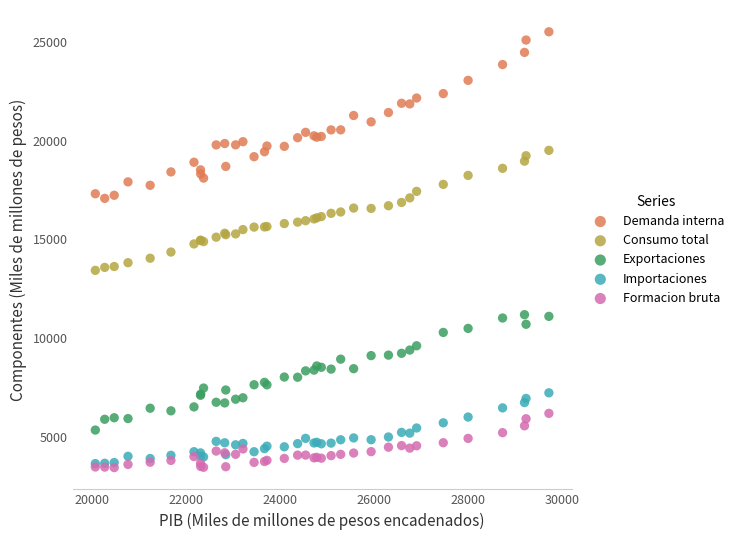

Which series contains the highest Y value?

Demanda interna